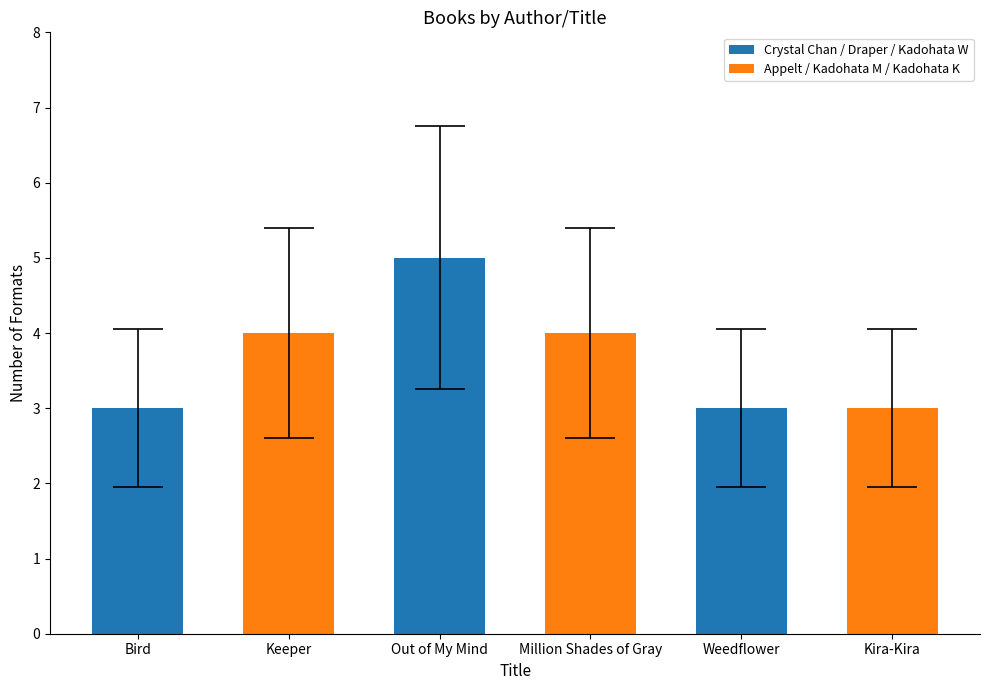

Read the value at Out of My Mind.

5